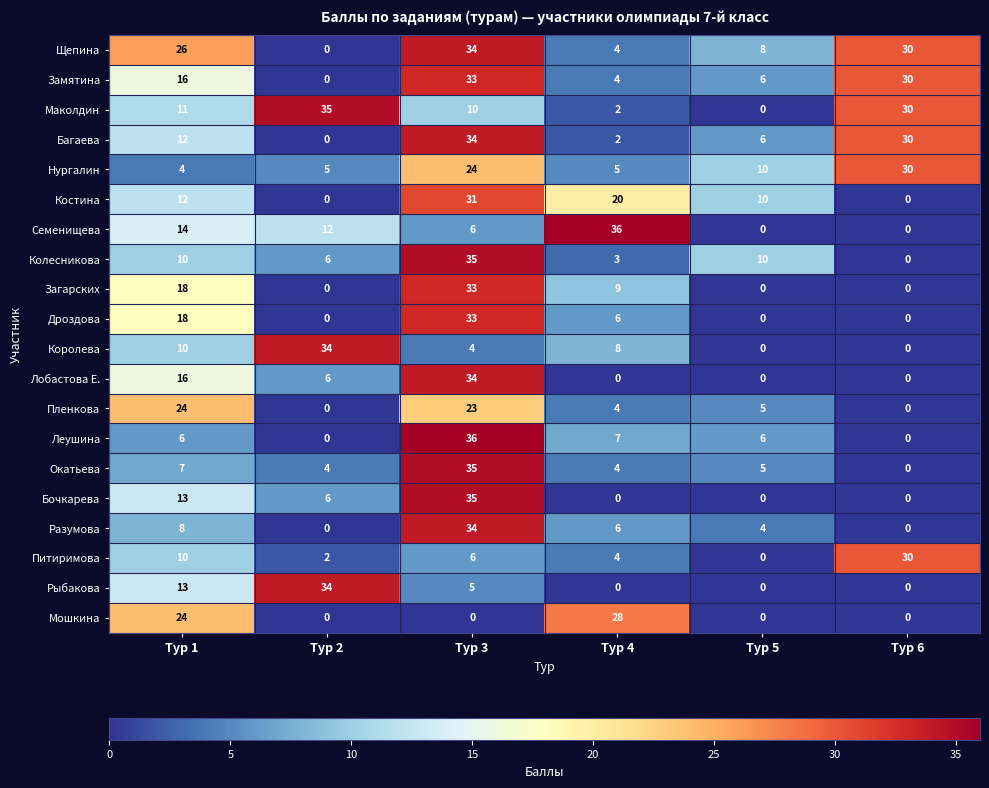

Is it true that Окатьева equals 0 at Тур 6?

True